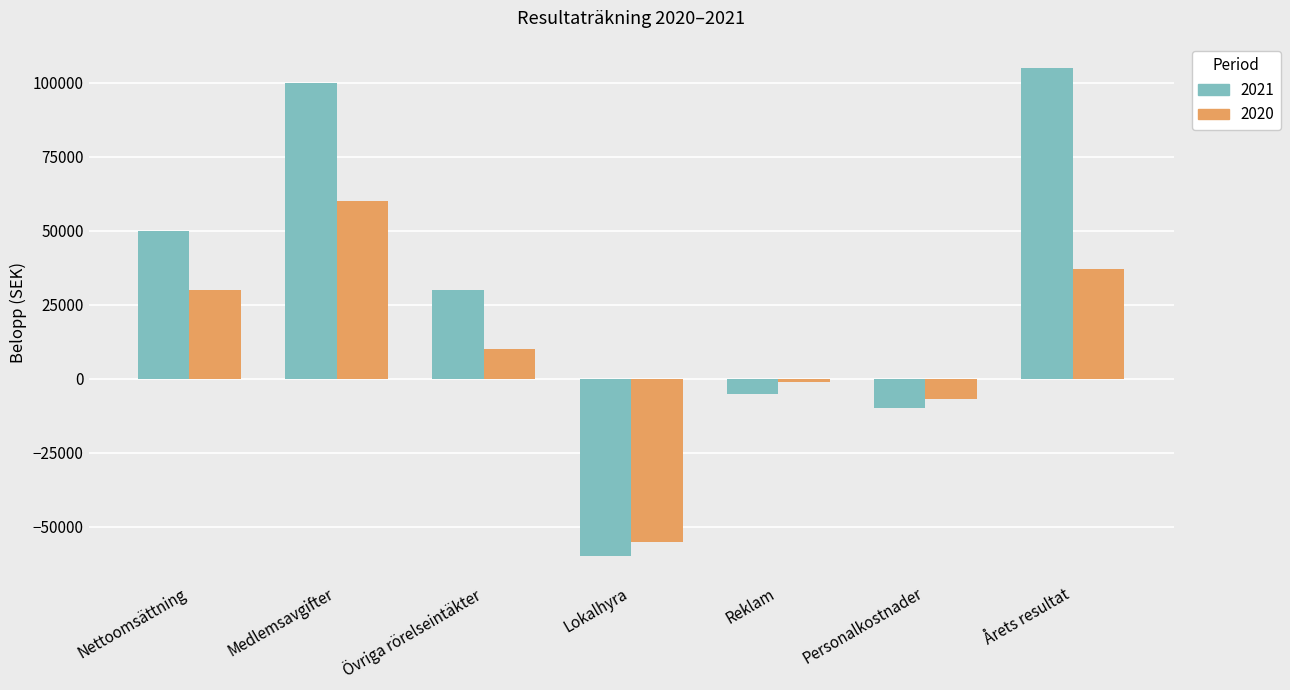

What is the greatest value displayed?

105000